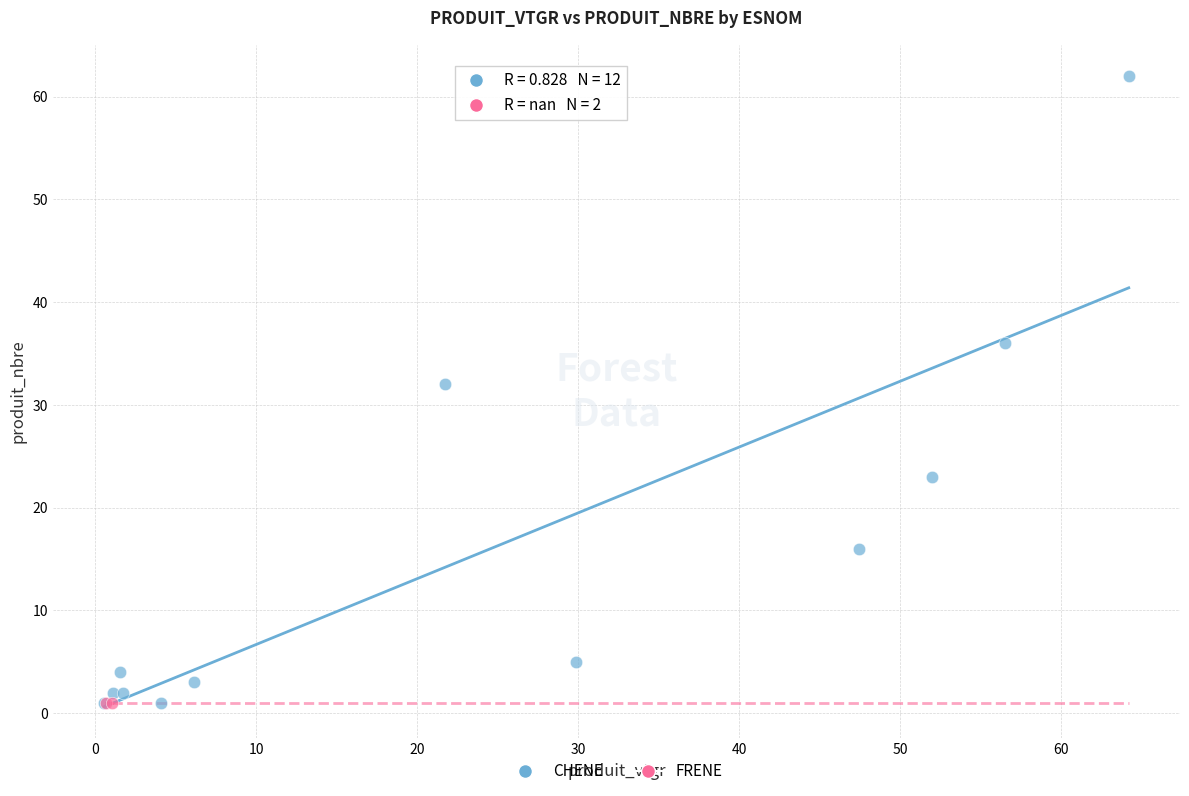

What are all the series names shown in the legend?

CHENE, FRENE